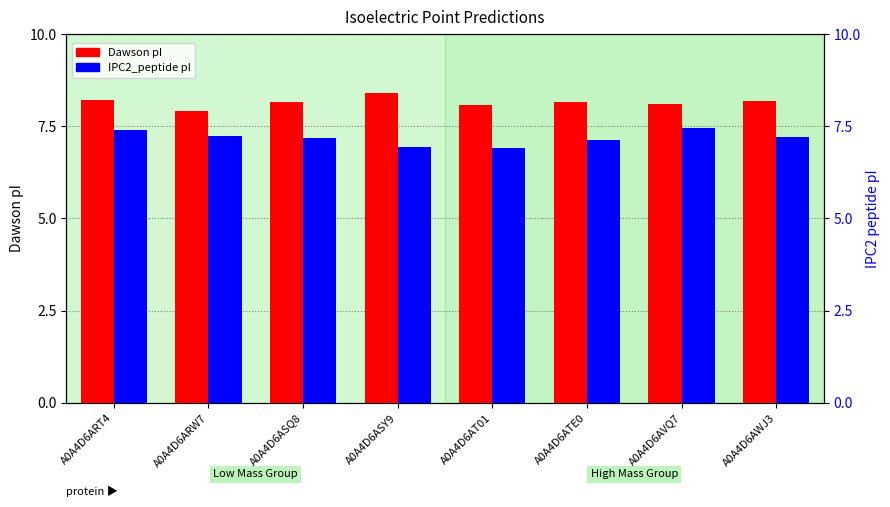

What is the approximate value of Dawson pI at A0A4D6ARW7?

7.9